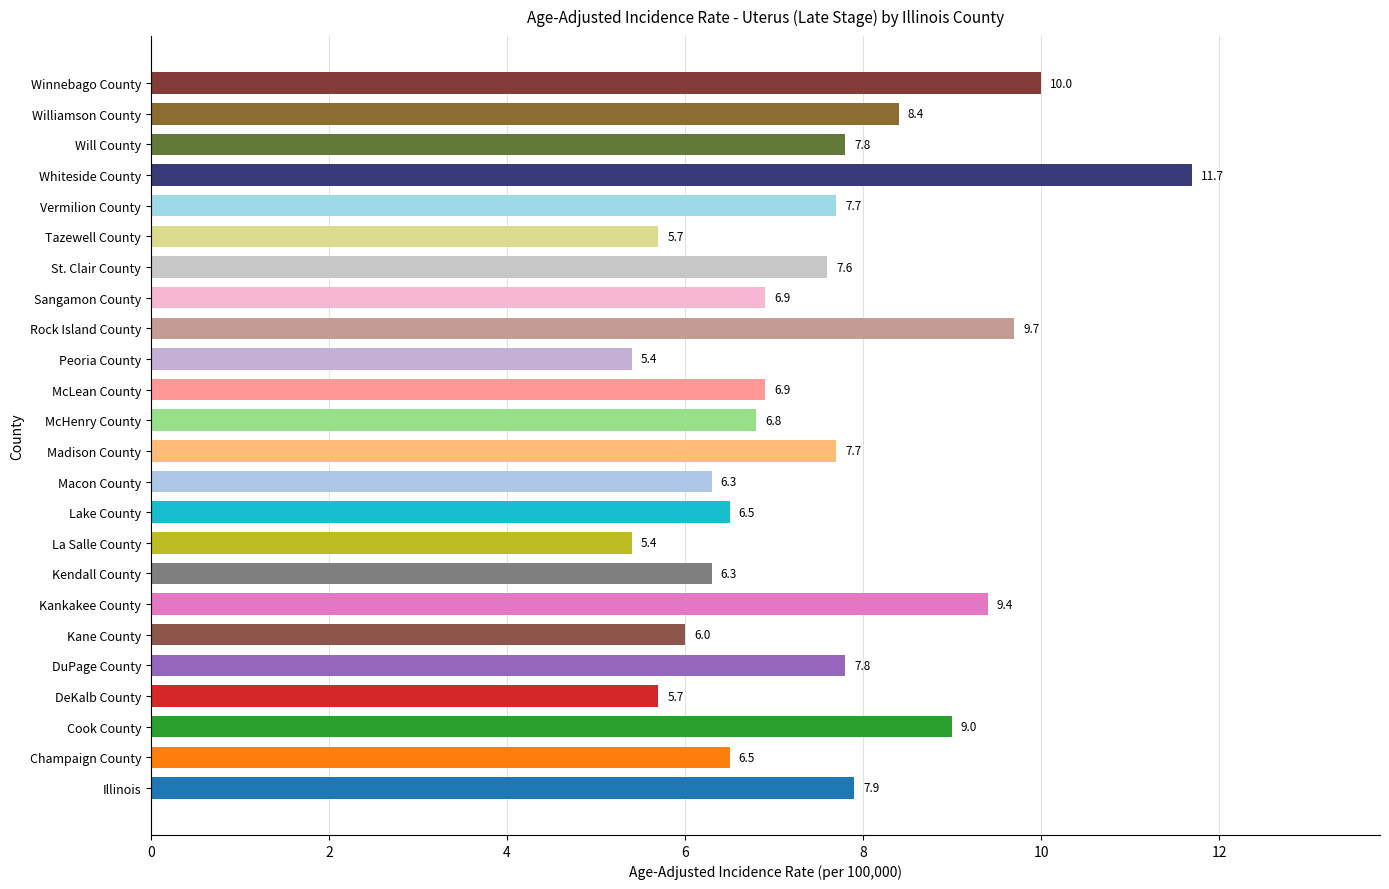

What is the change in value from Will County to Williamson County?

+0.6